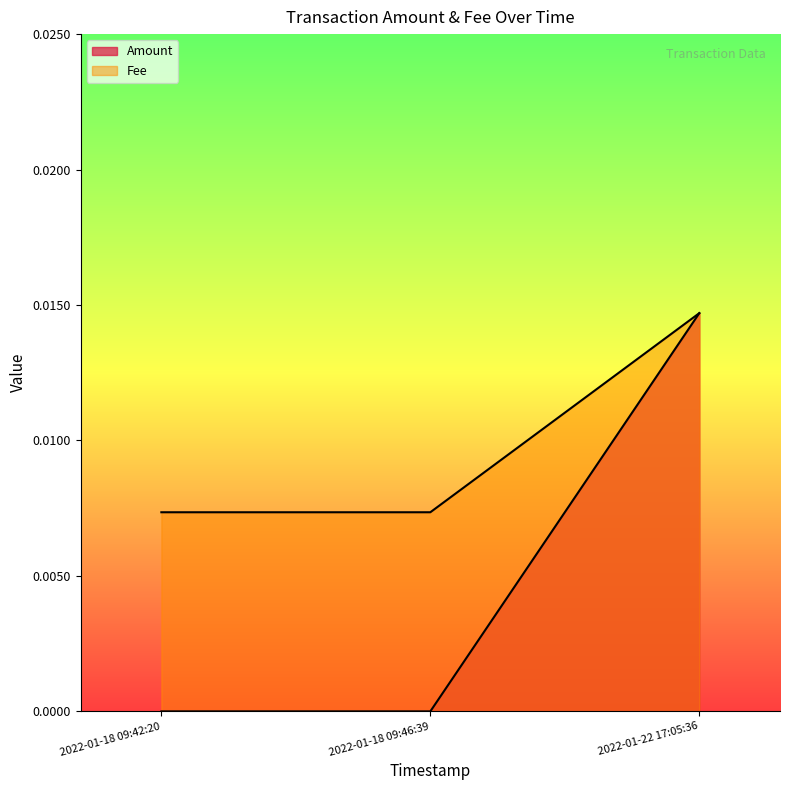

Which category has the highest value in the Amount series?

2022-01-22 17:05:36